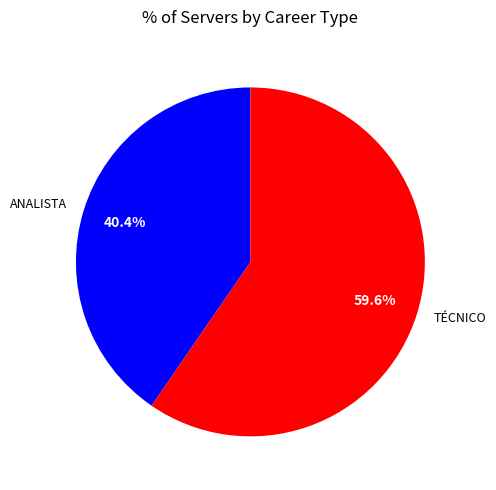

Is there a majority slice in this chart?

Yes